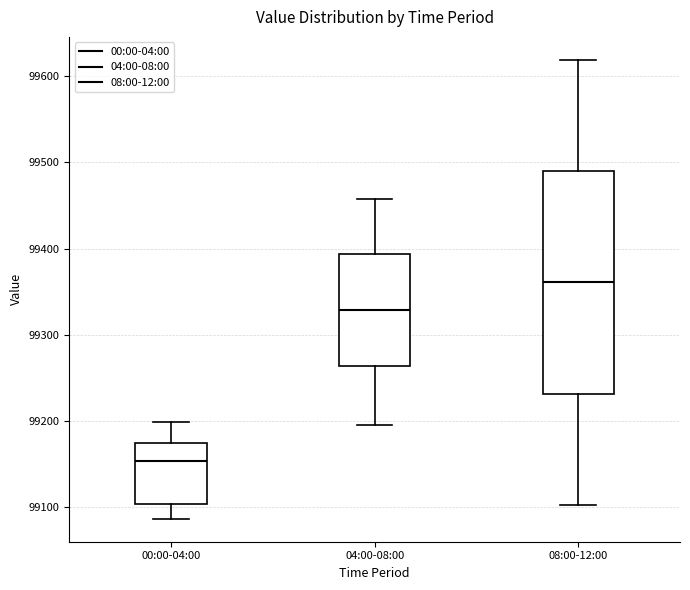

Which box has the lowest median line?

00:00-04:00